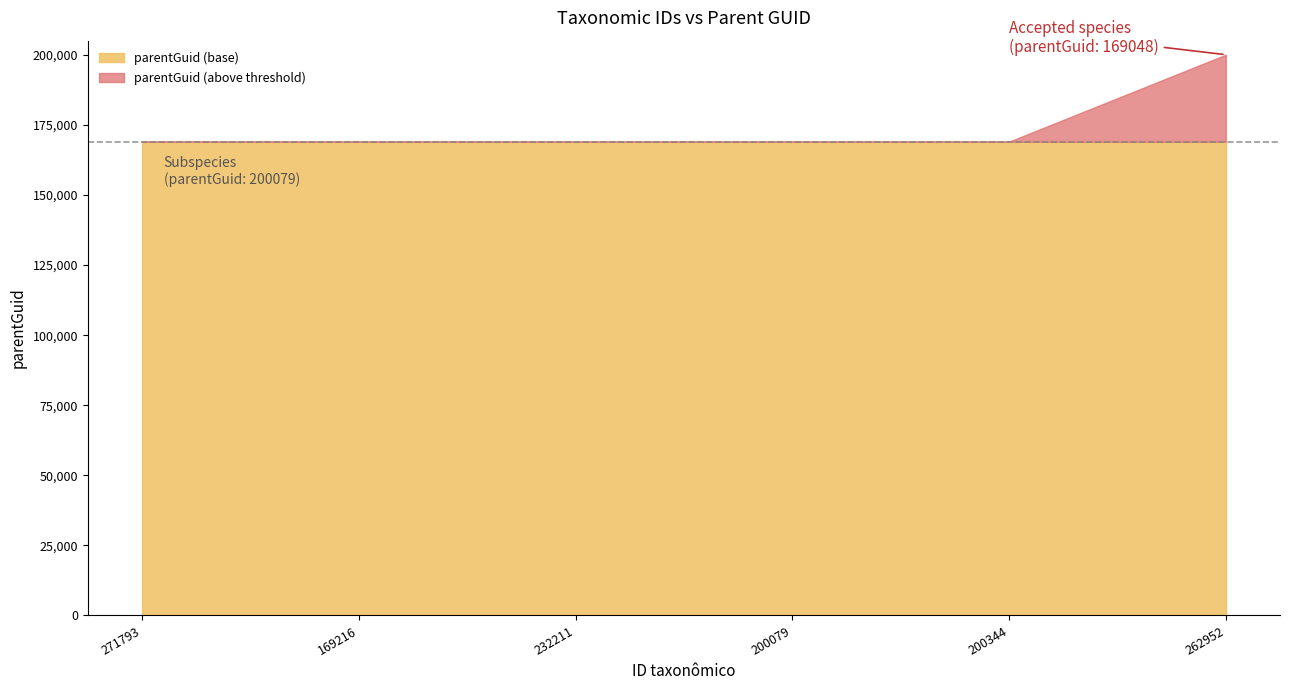

The chart shows a value of 91183 at 200344. True or false?

False